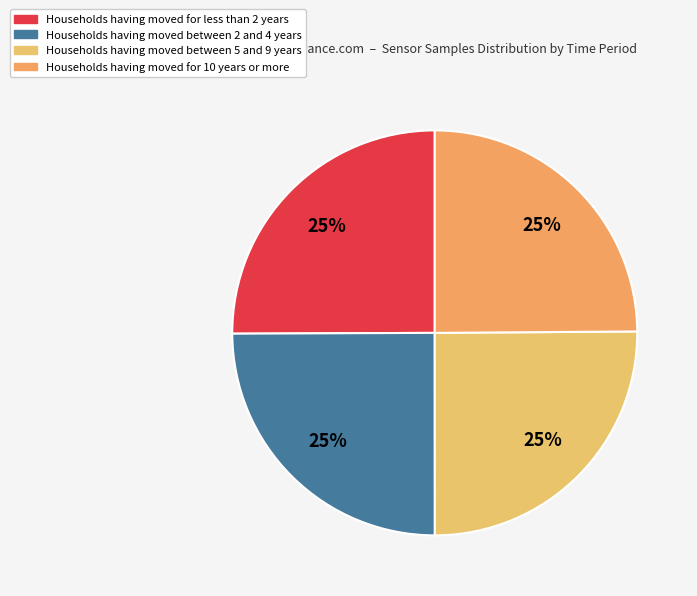

Is there any slice that represents more than half of the pie?

No